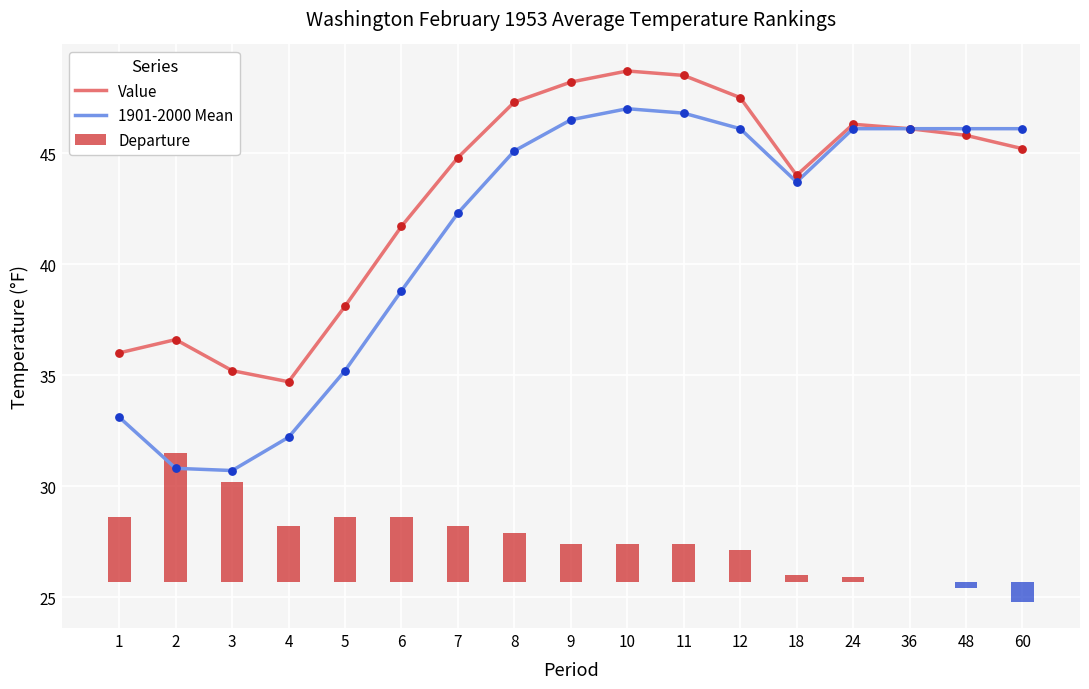

What are all the series names shown in the legend?

Value, 1901-2000 Mean, Departure